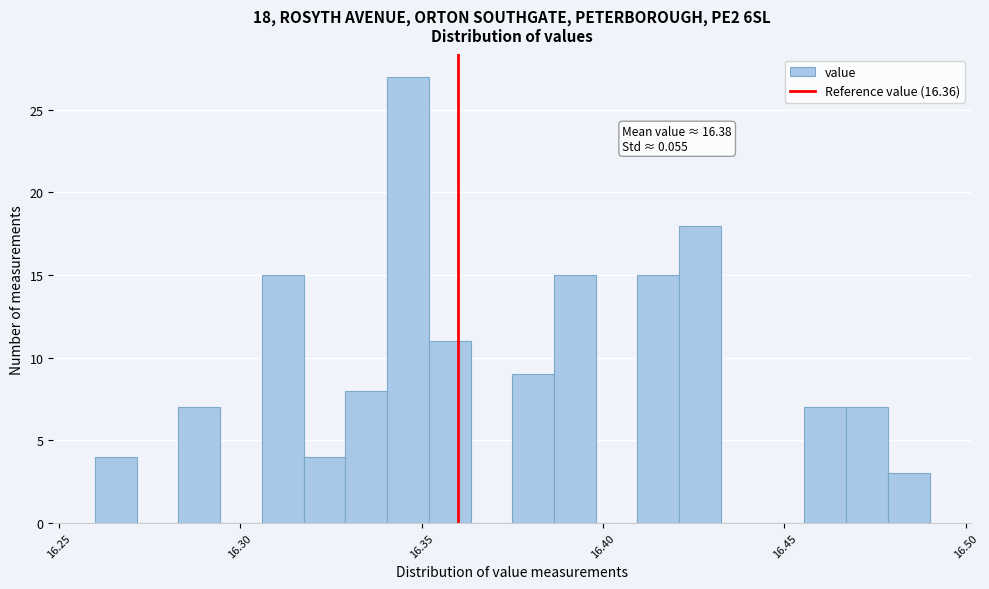

Around what value on the x-axis is the tallest bar? Give the approximate position of its centre, as read against the axis.

16.345